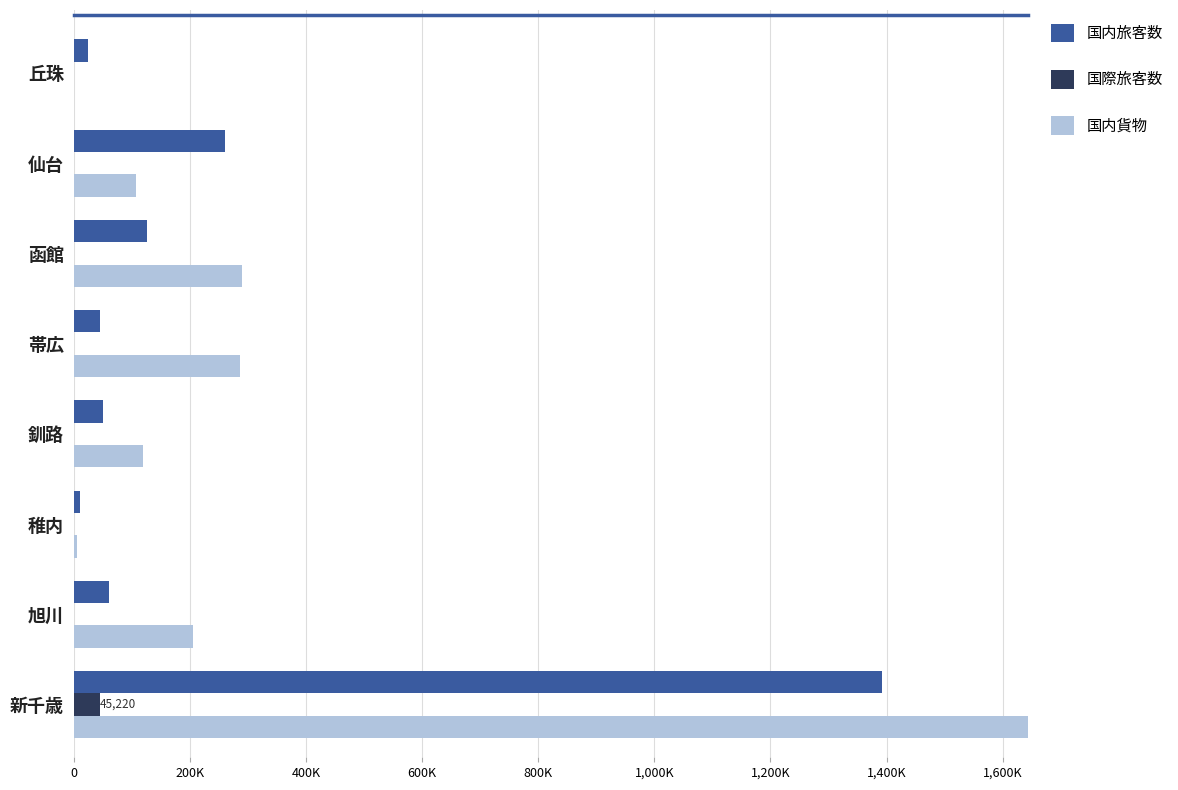

What is the value of the 国内旅客数 bar at the 8th from the left?

23991